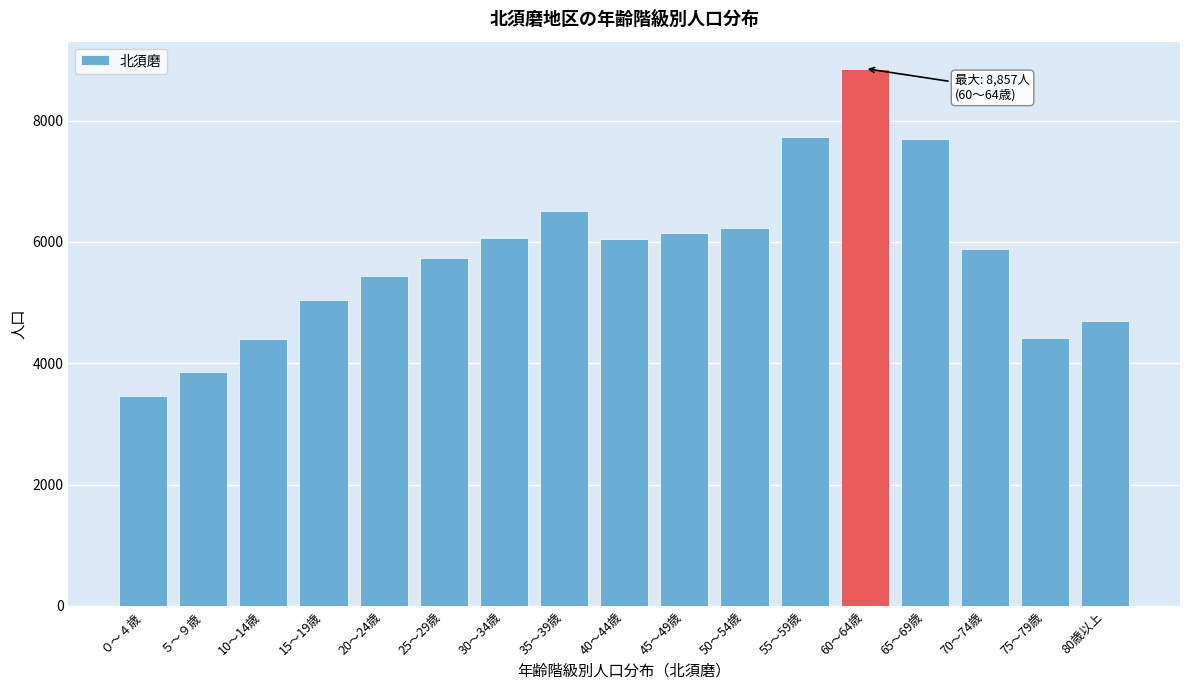

Is it true that the value at 20～24歳 is 1748?

False